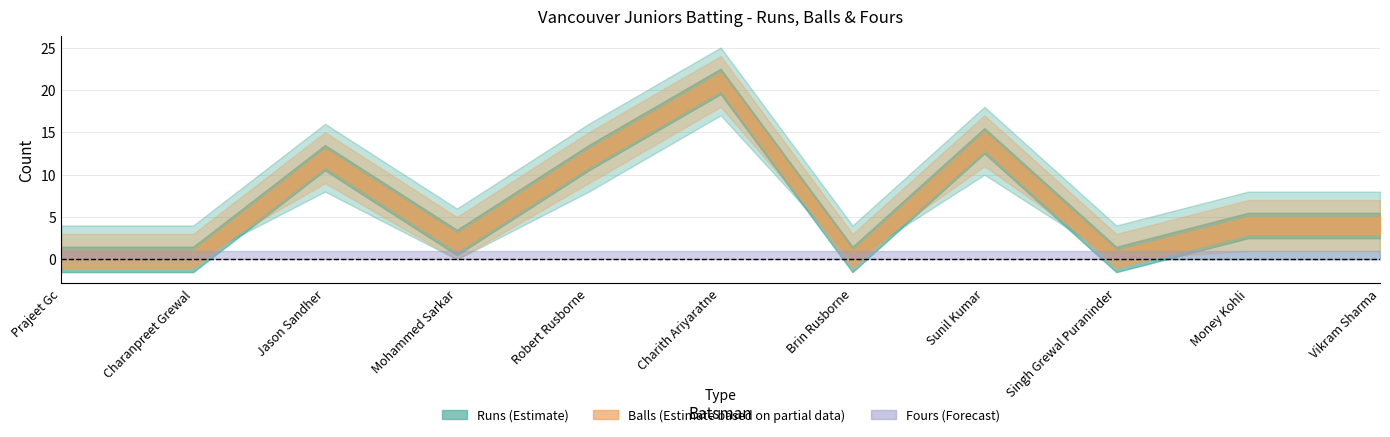

True or false: Balls and Runs intersect in this chart.

False